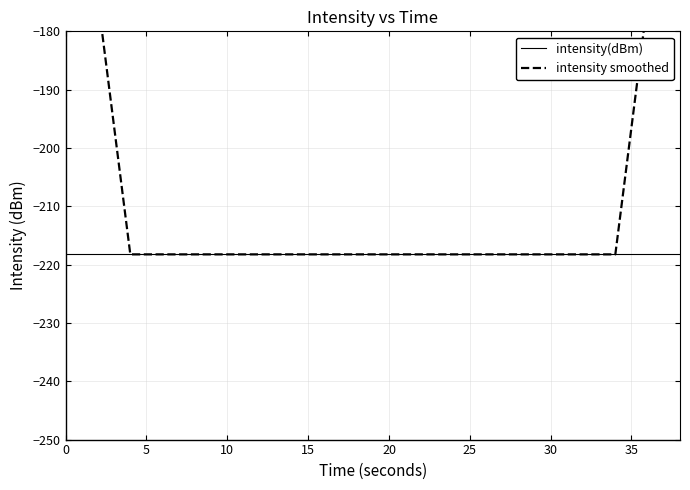

True or false: intensity smoothed and intensity(dBm) cross at least once.

False